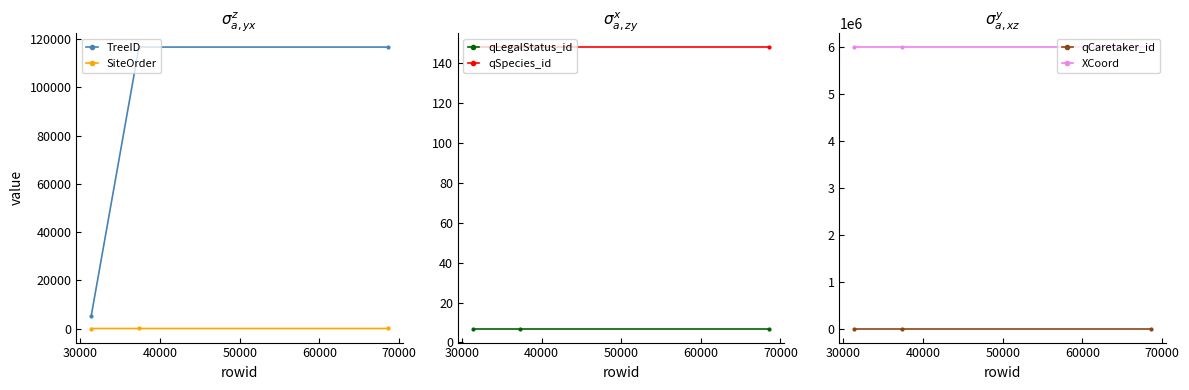

List the series in order of their peak value, highest first.

XCoord, TreeID, qSpecies_id, qCaretaker_id, SiteOrder, qLegalStatus_id